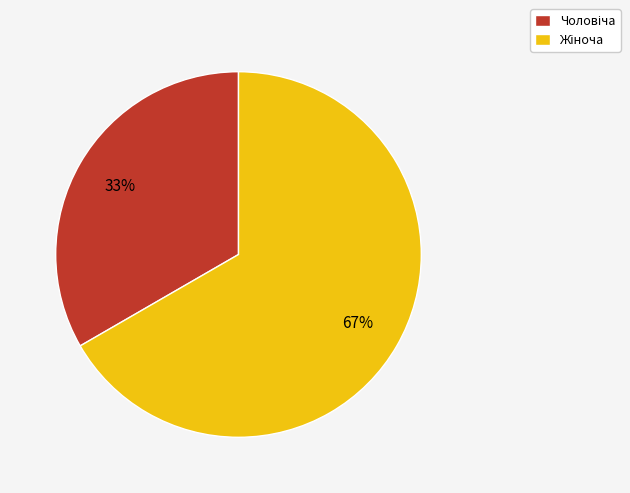

To the nearest percent, what is the average slice percentage?

50%